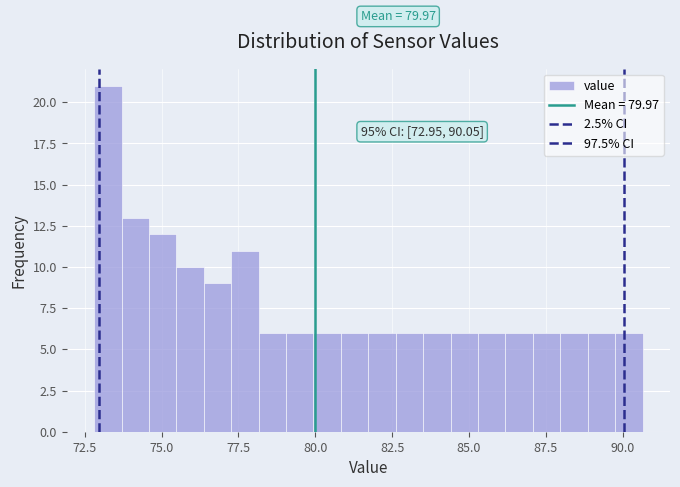

Read against the x-axis, roughly where is the centre of the tallest bar?

73.0